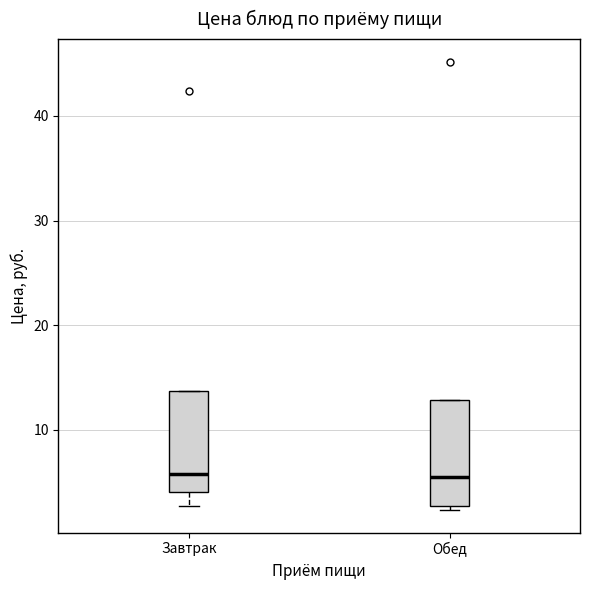

Where is the upper edge of the box for Завтрак on the y-axis? The values are not printed on the chart, so give them approximately, as read against the axis.

14